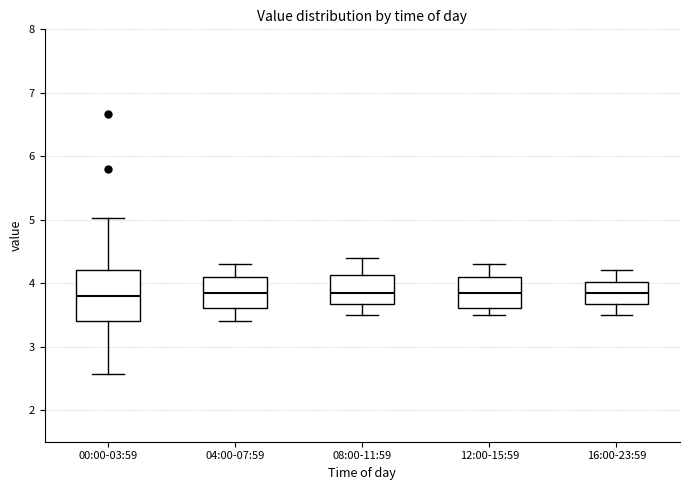

Reading left to right, read every box against the y-axis: the position of its median line, the range the box covers, and the ends of its whiskers. The values are not printed on the chart, so give them approximately, as read against the axis.

00:00-03:59: median 3.8, box 3.4 to 4.2, whiskers 2.6 to 5.0
04:00-07:59: median 3.9, box 3.6 to 4.1, whiskers 3.4 to 4.3
08:00-11:59: median 3.9, box 3.7 to 4.1, whiskers 3.5 to 4.4
12:00-15:59: median 3.9, box 3.6 to 4.1, whiskers 3.5 to 4.3
16:00-23:59: median 3.9, box 3.7 to 4.0, whiskers 3.5 to 4.2